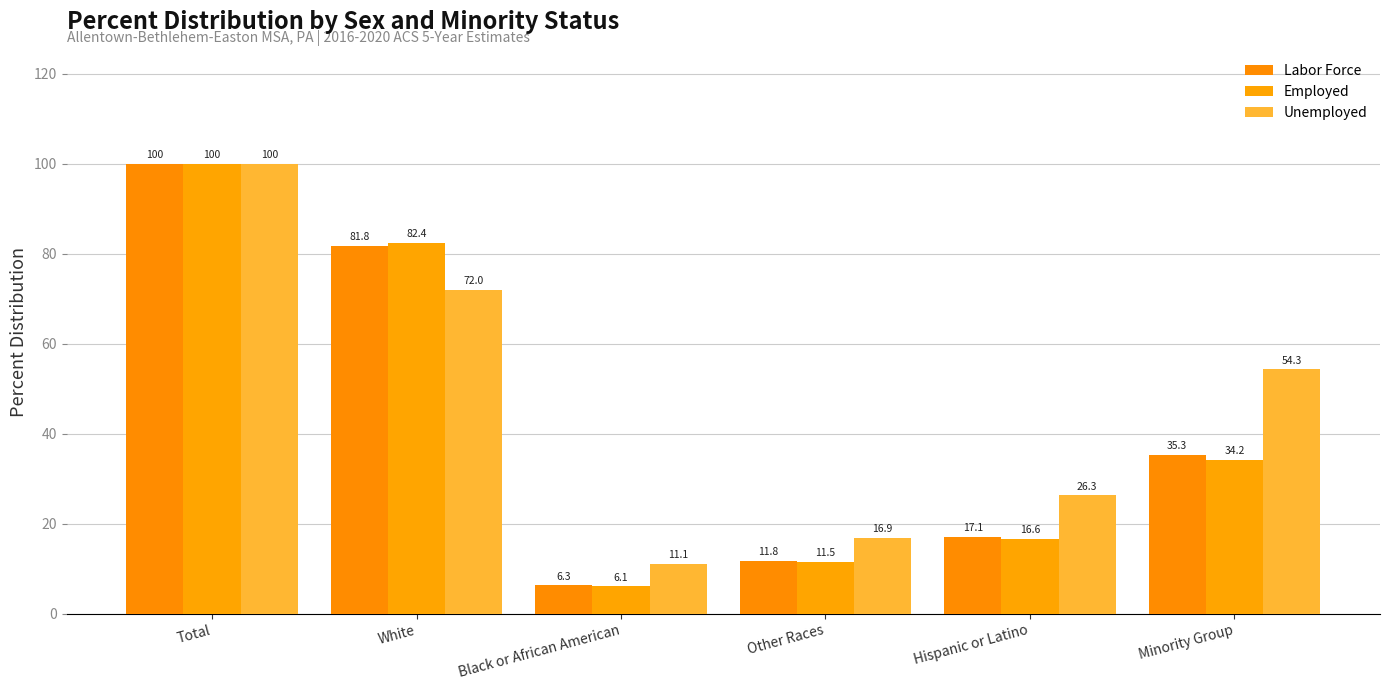

How many values in the Employed series exceed 34?

3